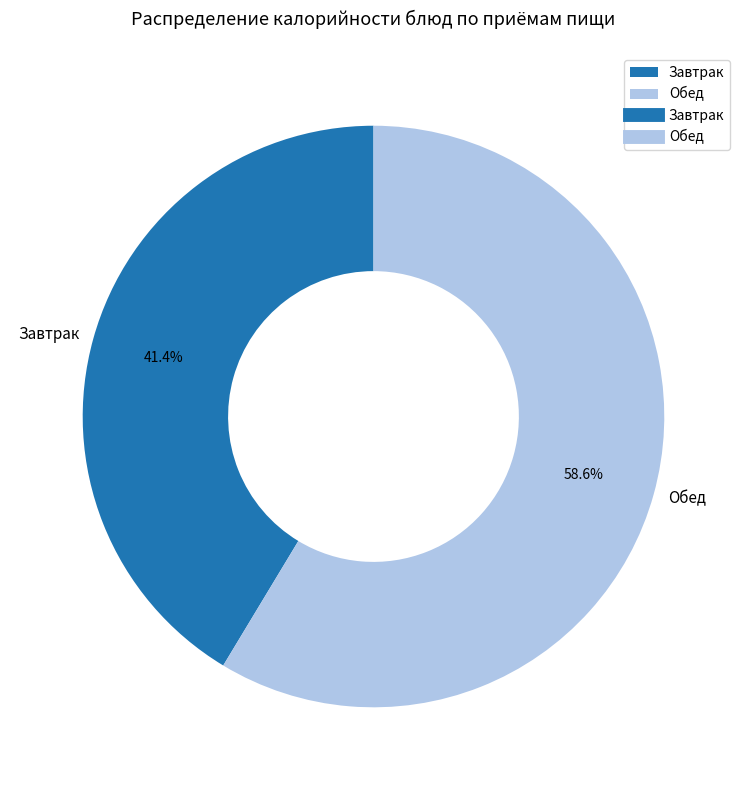

Between Завтрак and Обед, which is larger?

Обед